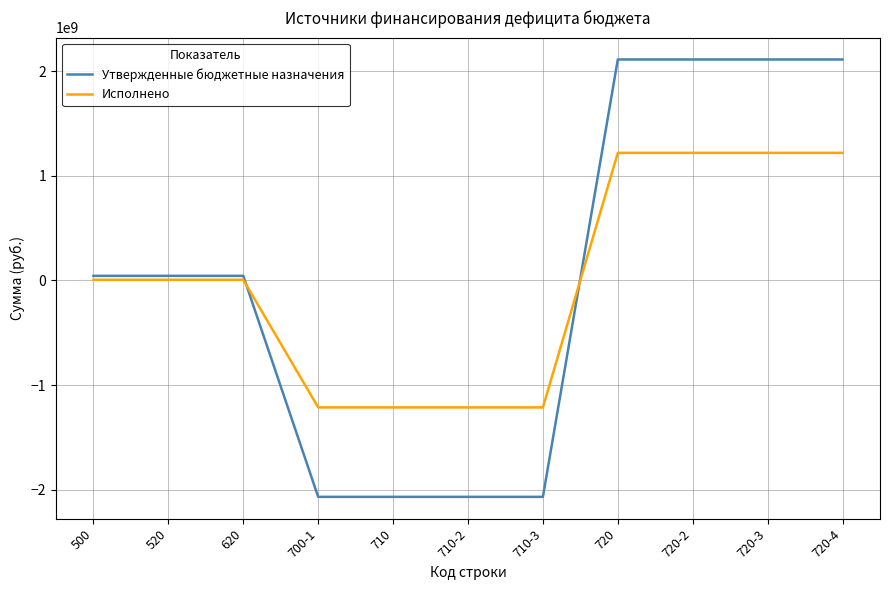

Is this an area chart (filled region under the line)?

No